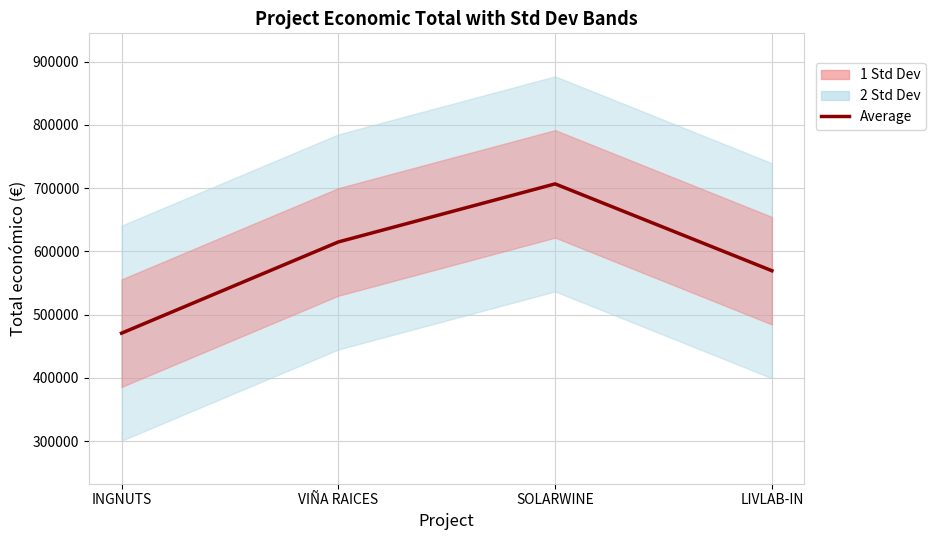

Reading left to right, transcribe all the data shown in this chart.

INGNUTS=470675	VIÑA RAICES=614907	SOLARWINE=706697	LIVLAB-IN=569416